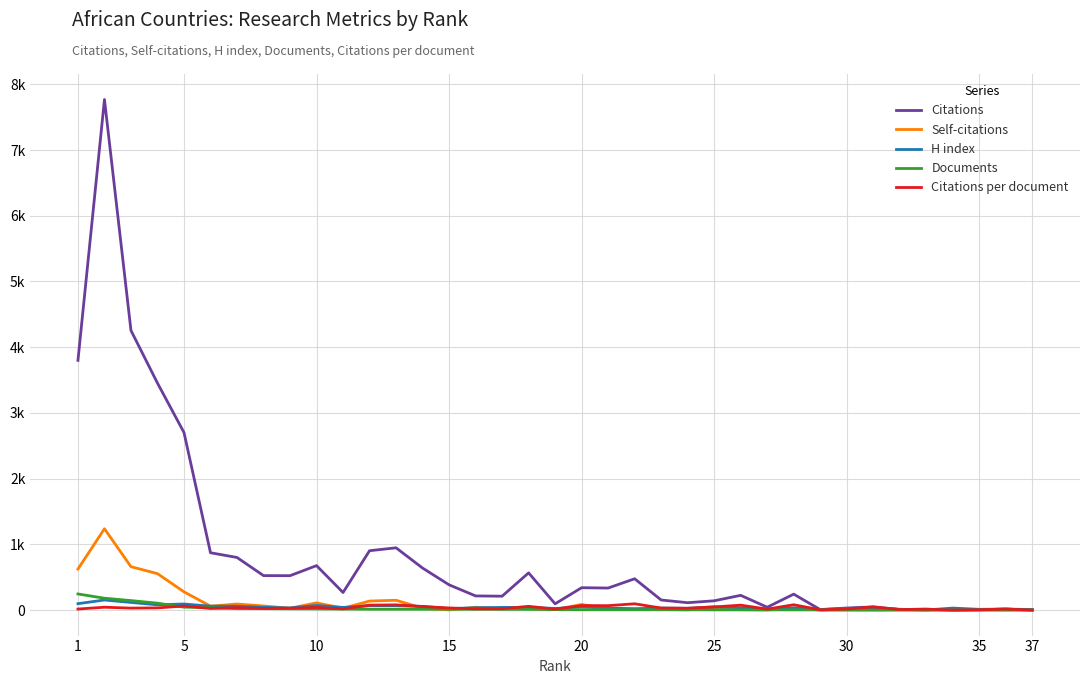

Does the chart have visible grid lines?

Yes